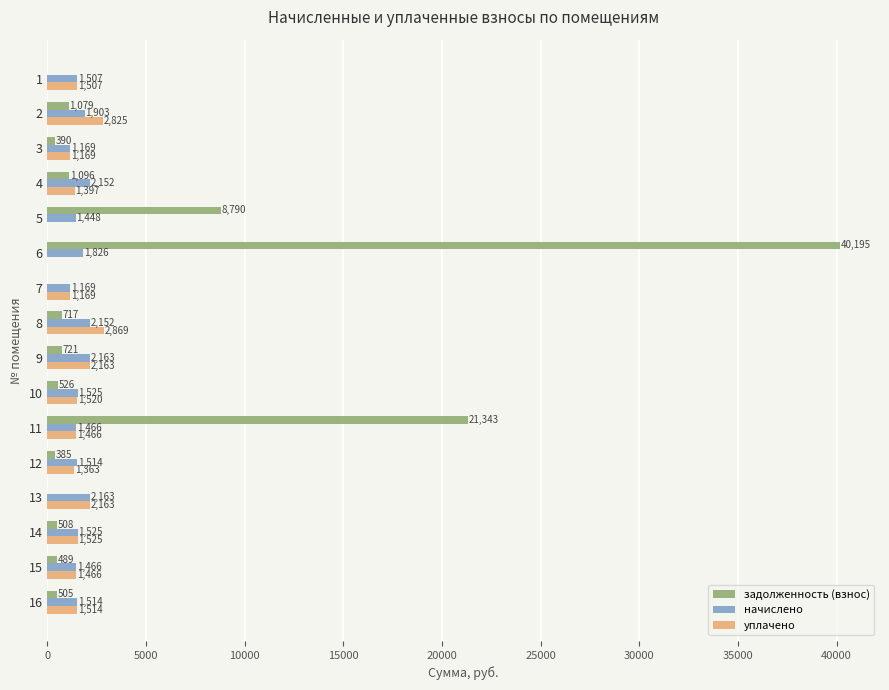

Which category has the highest value across all series?

6